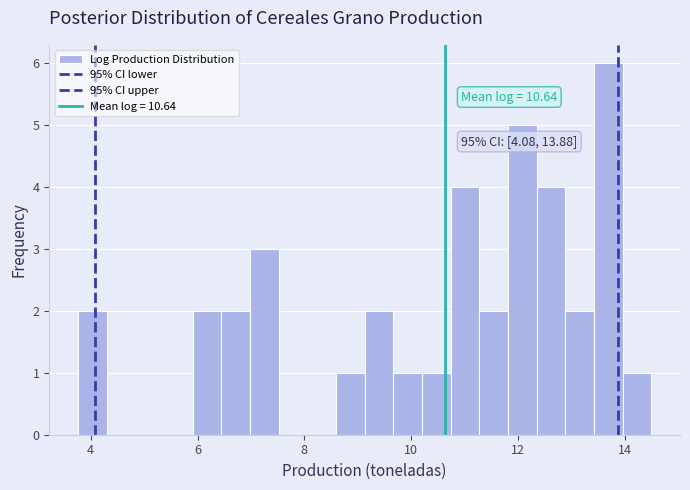

Around what value on the x-axis is the tallest bar? Give the approximate position of its centre, as read against the axis.

13.6